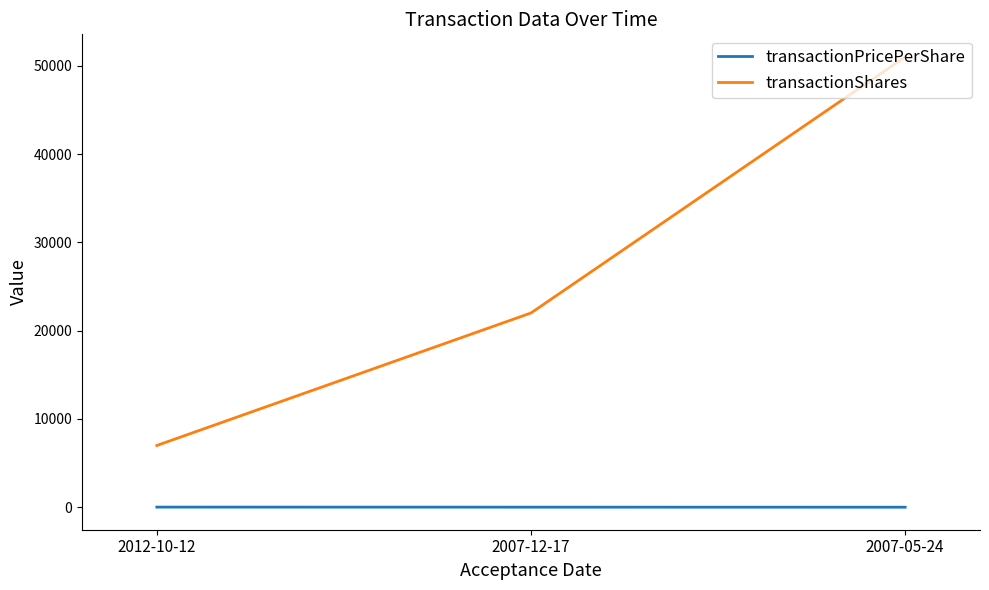

At how many categories does at least one series exceed 752?

3